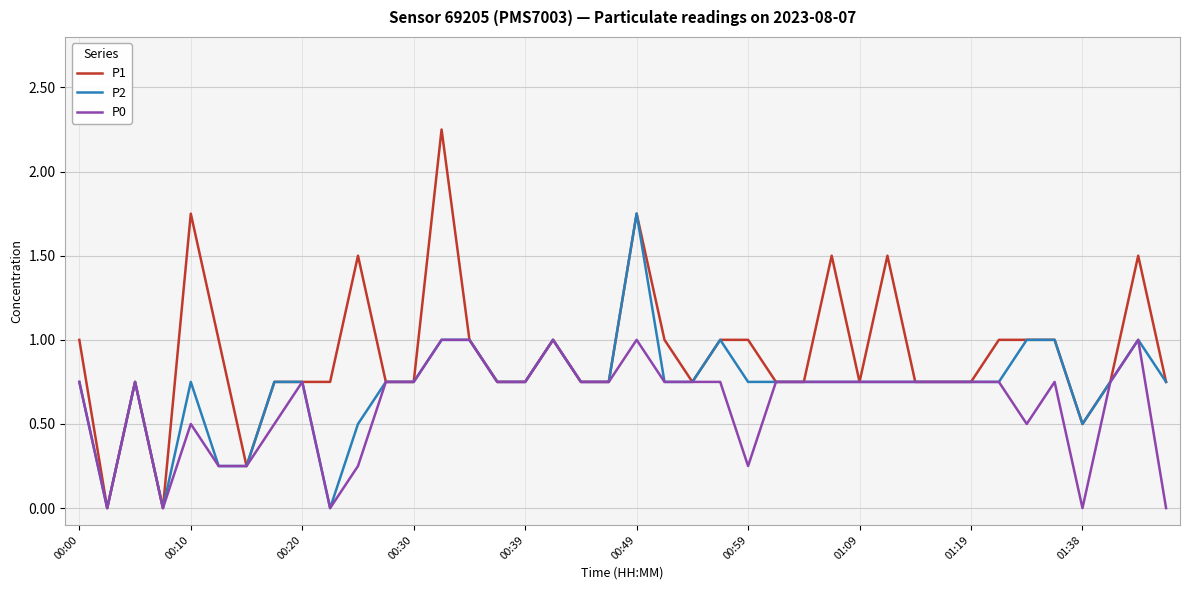

List the series in order of their peak value, lowest first.

P0, P2, P1